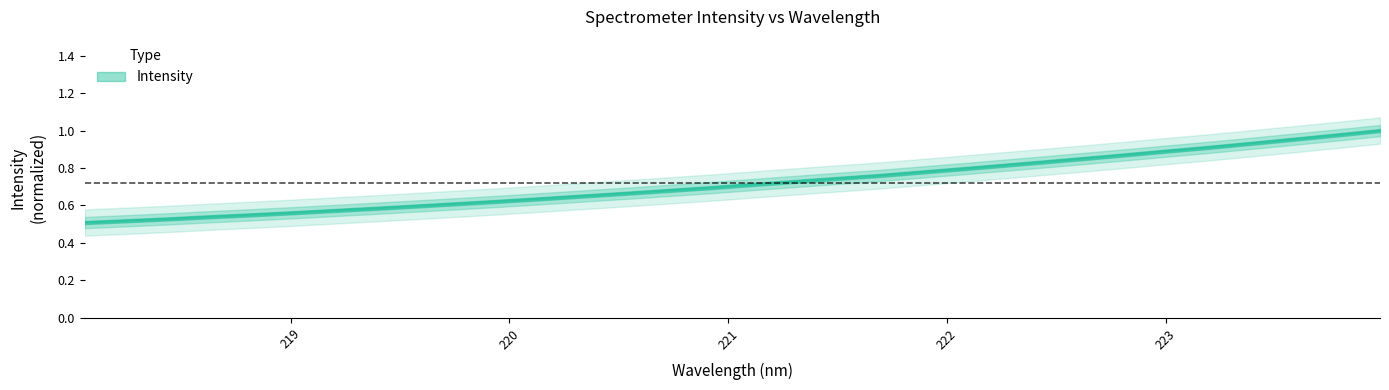

Which has a higher value, 219.7801 or 220.9264?

220.9264